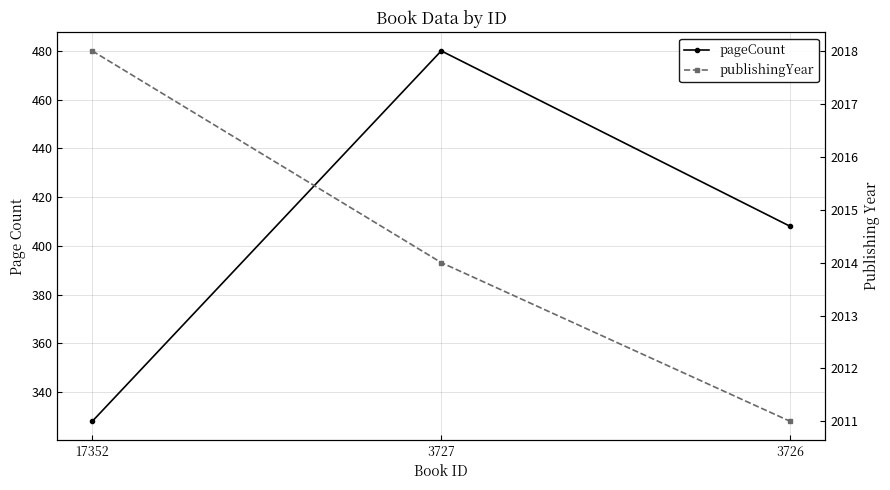

List the labels in order of publishingYear value, smallest first.

3726, 3727, 17352